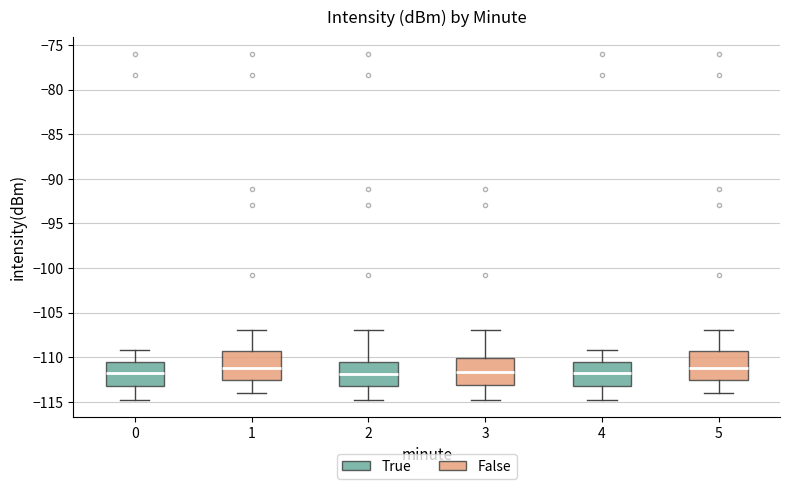

Reading left to right, read every box against the y-axis: the position of its median line, the range the box covers, and the ends of its whiskers. The values are not printed on the chart, so give them approximately, as read against the axis.

0: median -111.5, box -113.0 to -110.5, whiskers -115.0 to -109.0
1: median -111.0, box -112.5 to -109.5, whiskers -114.0 to -107.0
2: median -112.0, box -113.0 to -110.5, whiskers -115.0 to -107.0
3: median -111.5, box -113.0 to -110.0, whiskers -115.0 to -107.0
4: median -111.5, box -113.0 to -110.5, whiskers -115.0 to -109.0
5: median -111.0, box -112.5 to -109.5, whiskers -114.0 to -107.0